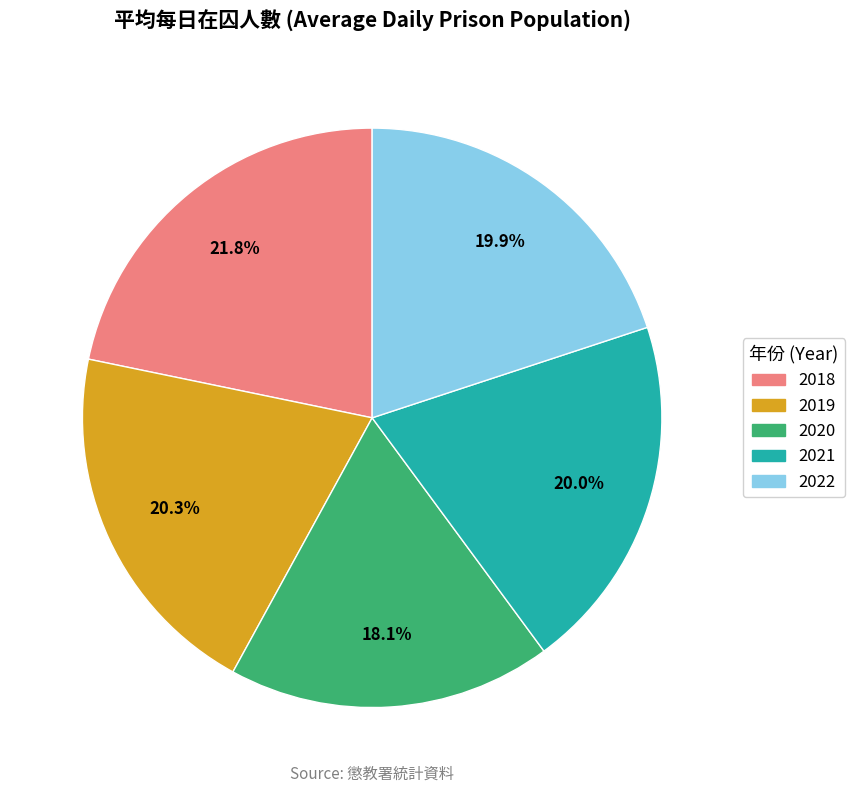

What is the smallest slice in the pie chart?

2020